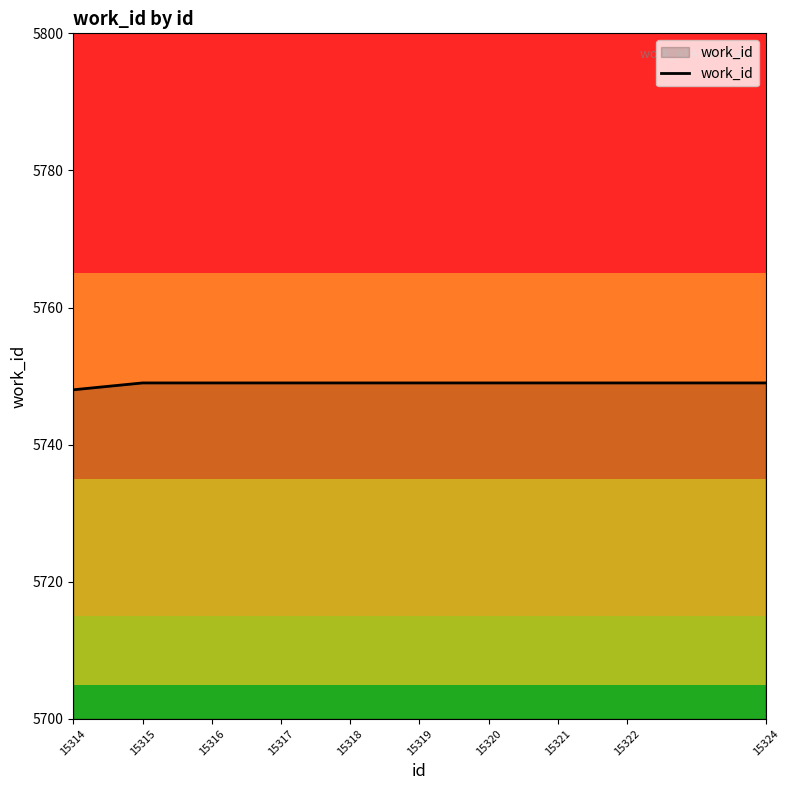

Does the chart have visible grid lines?

No